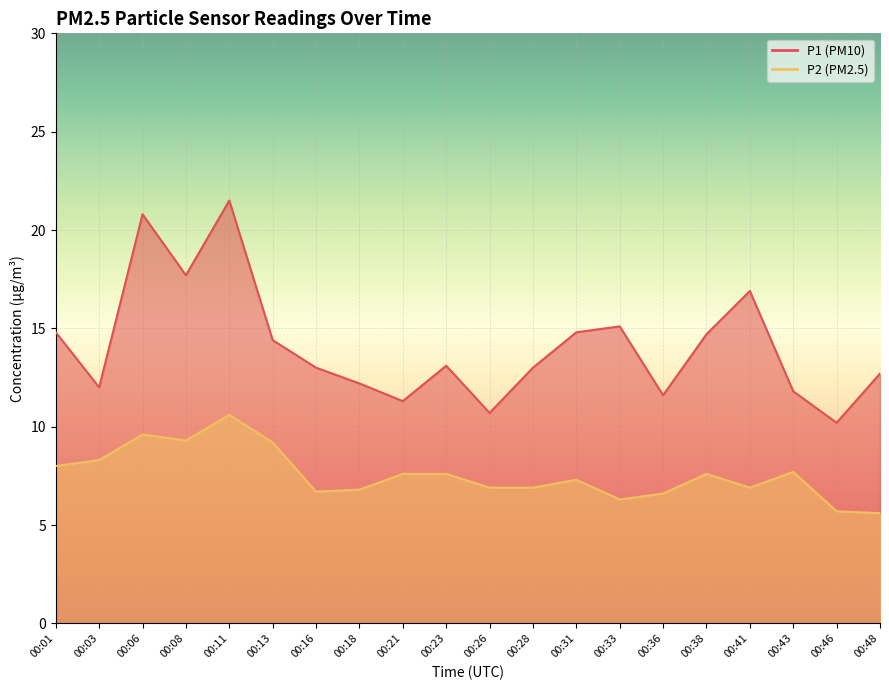

Reading left to right, extract all data points from this chart.

P1: 00:01=14.8	00:03=12.0	00:06=20.8	00:08=17.7	00:11=21.5	00:13=14.4	00:16=13.0	00:18=12.2	00:21=11.3	00:23=13.1	00:26=10.7	00:28=13.0	00:31=14.8	00:33=15.1	00:36=11.6	00:38=14.7	00:41=16.9	00:43=11.8	00:46=10.2	00:48=12.7
P2: 00:01=8.0	00:03=8.3	00:06=9.6	00:08=9.3	00:11=10.6	00:13=9.2	00:16=6.7	00:18=6.8	00:21=7.6	00:23=7.6	00:26=6.9	00:28=6.9	00:31=7.3	00:33=6.3	00:36=6.6	00:38=7.6	00:41=6.9	00:43=7.7	00:46=5.7	00:48=5.6